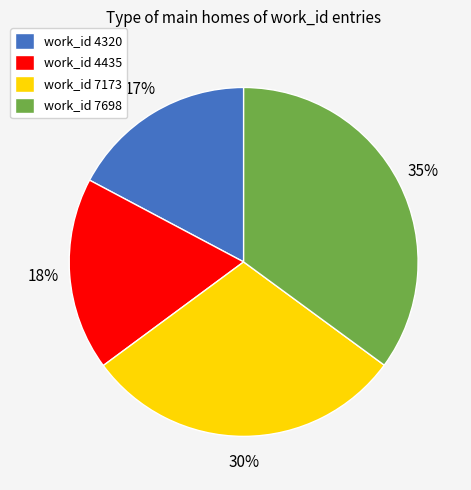

Is the sum of work_id 4320 and work_id 4435 greater than half?

No